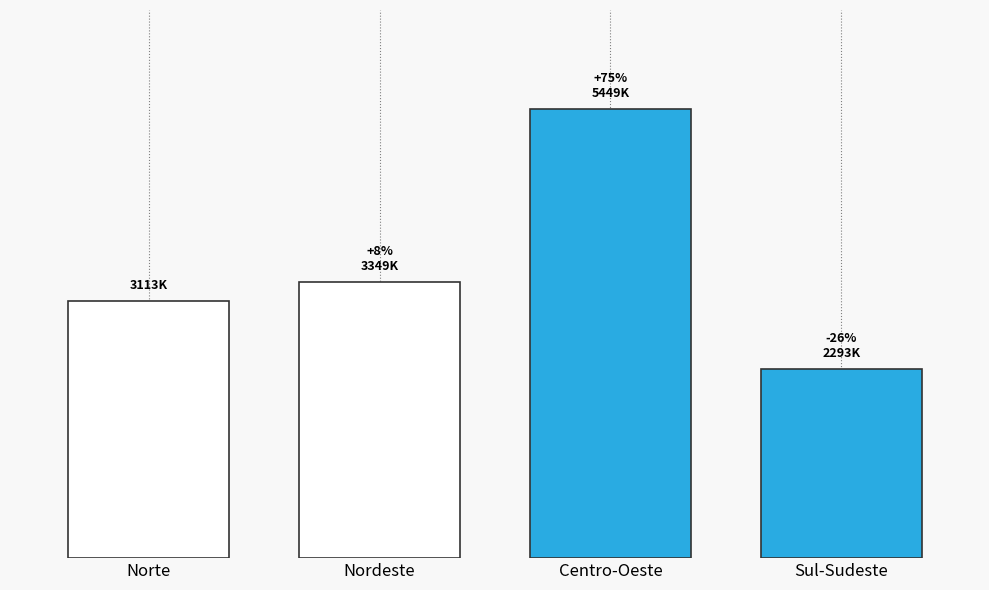

What is the greatest value displayed?

5448568.1